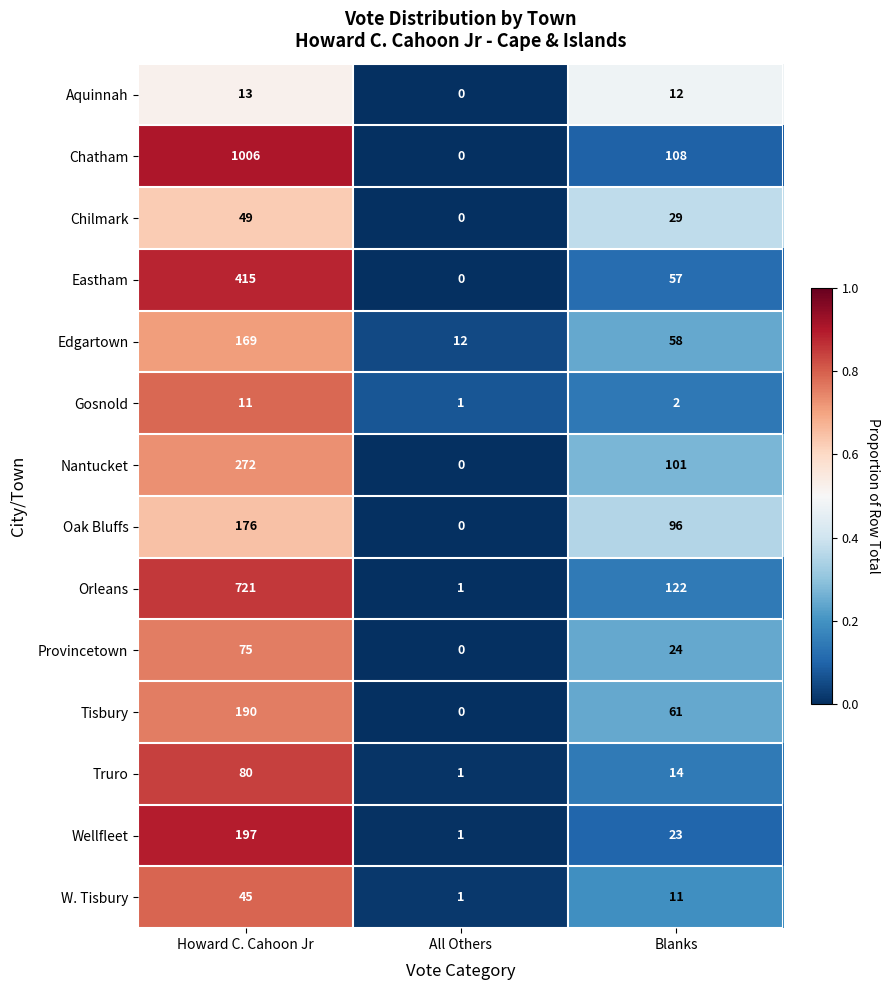

At Blanks, list the series in order from smallest to largest.

Gosnold, W. Tisbury, Aquinnah, Truro, Wellfleet, Provincetown, Chilmark, Eastham, Edgartown, Tisbury, Oak Bluffs, Nantucket, Chatham, Orleans